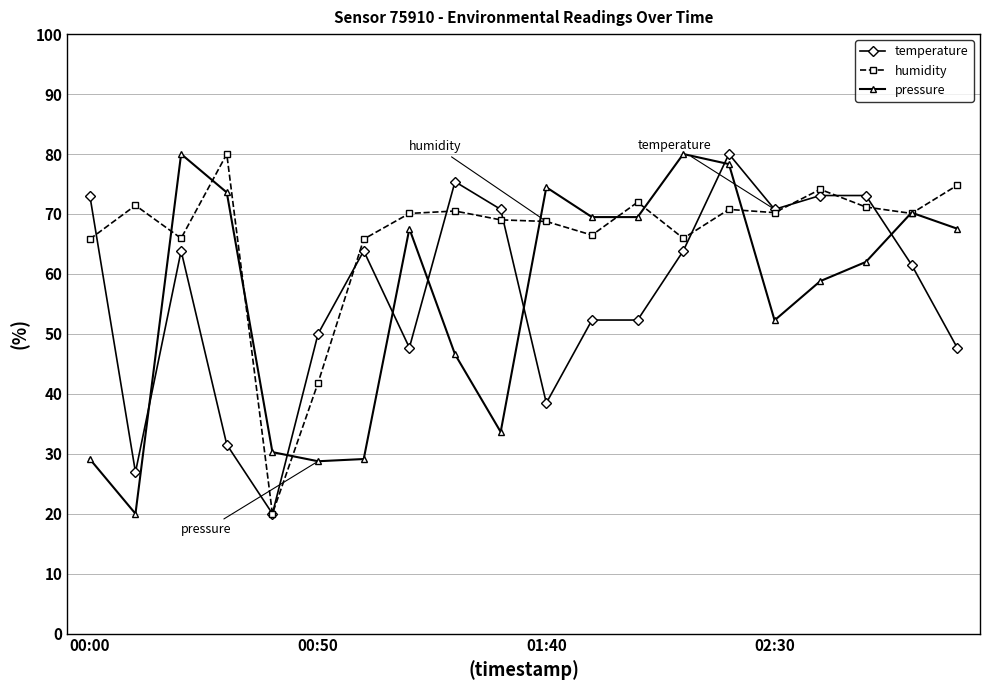

True or false: pressure has more than 2 interior local peaks.

True